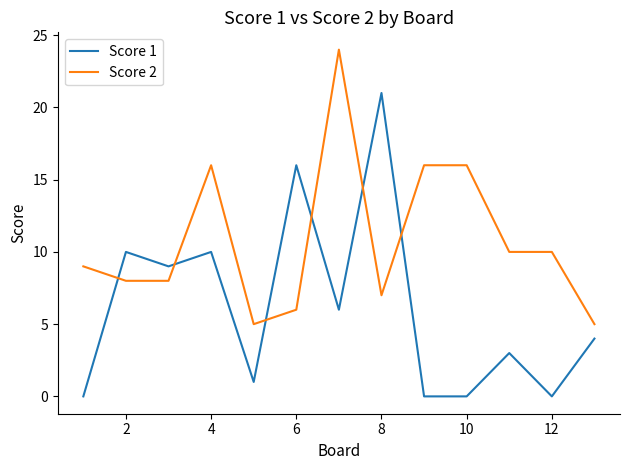

What is the maximum value for Score 2?

24